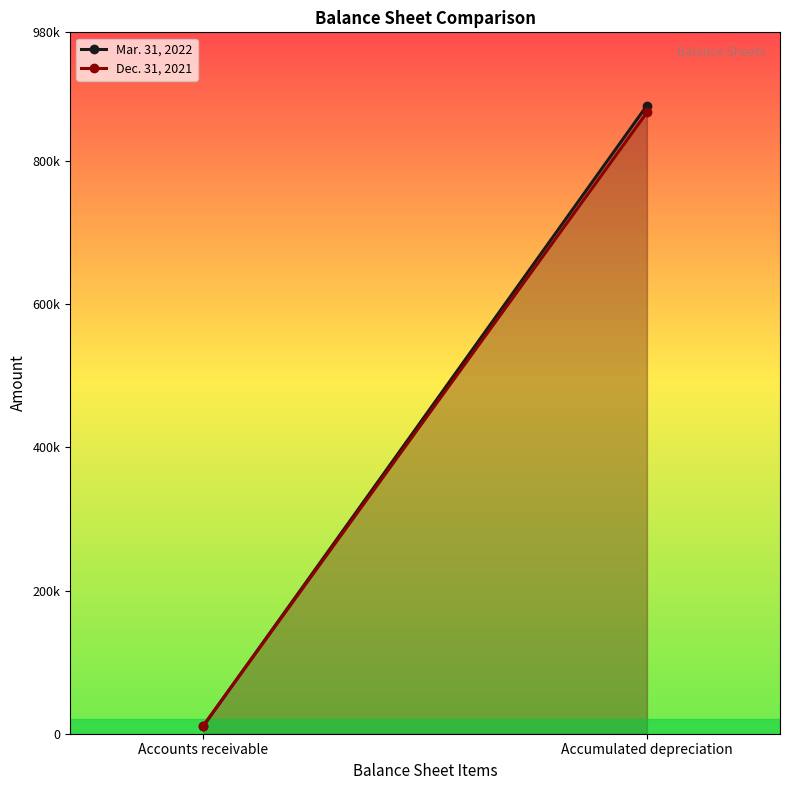

At how many categories does at least one series exceed 110055?

1